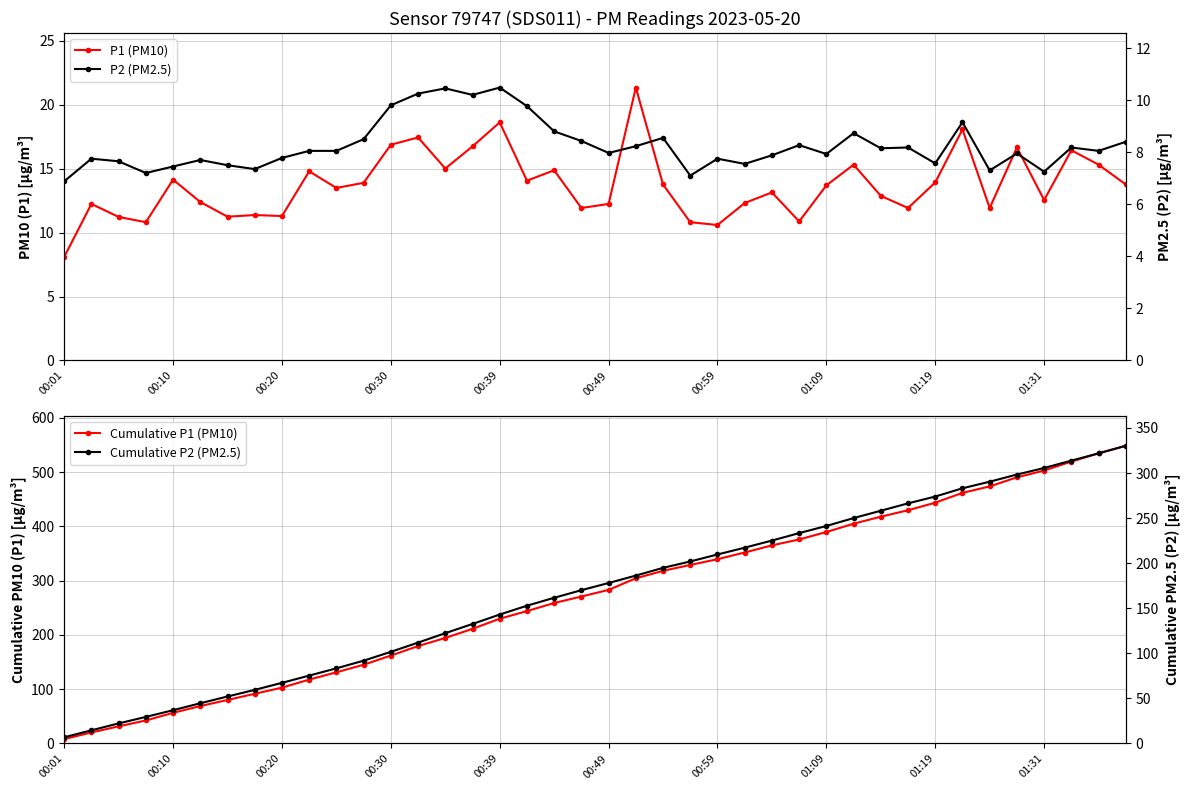

At which category does P1 (PM10) reach its first local peak?

00:10